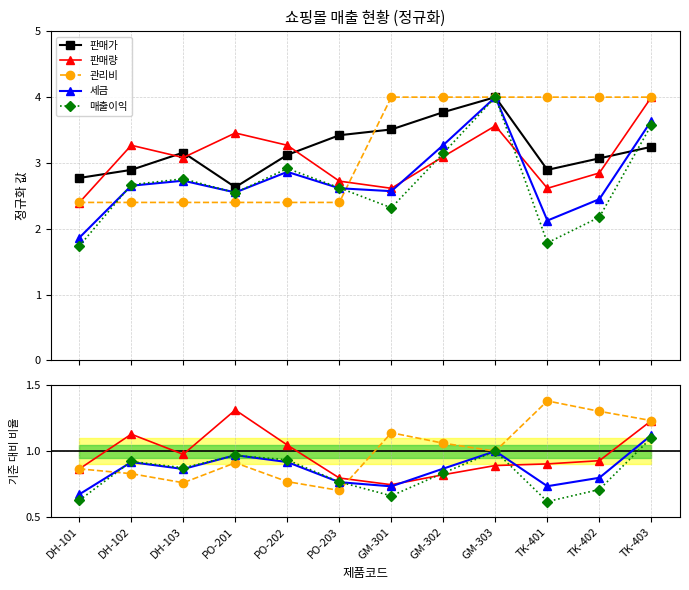

What are all the series names shown in the legend?

판매가, 판매량, 관리비, 세금, 매출이익